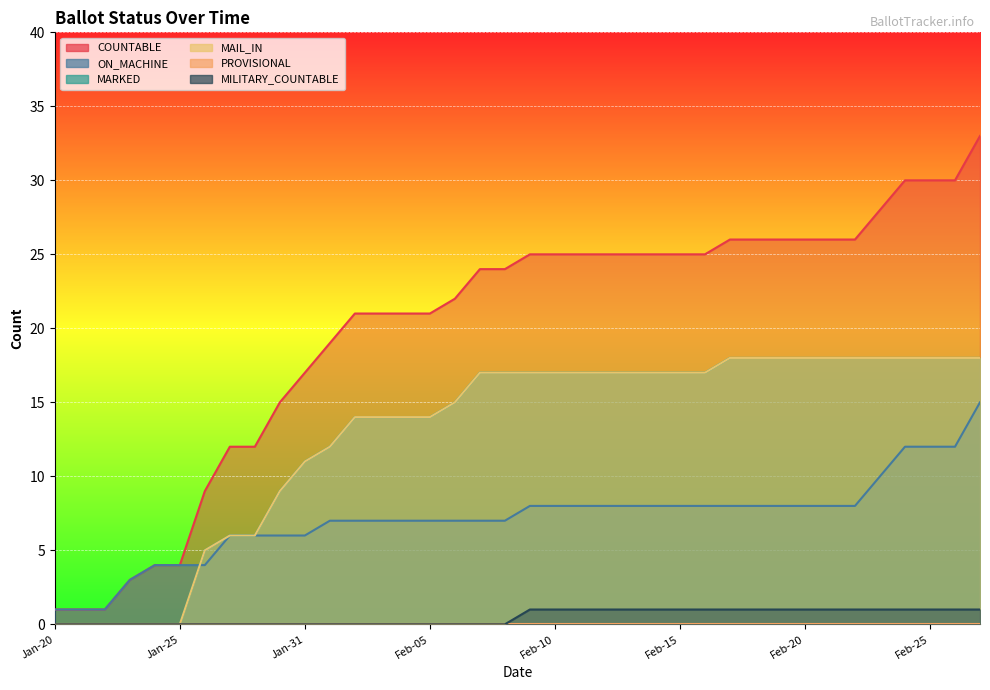

What is the greatest value displayed?

33